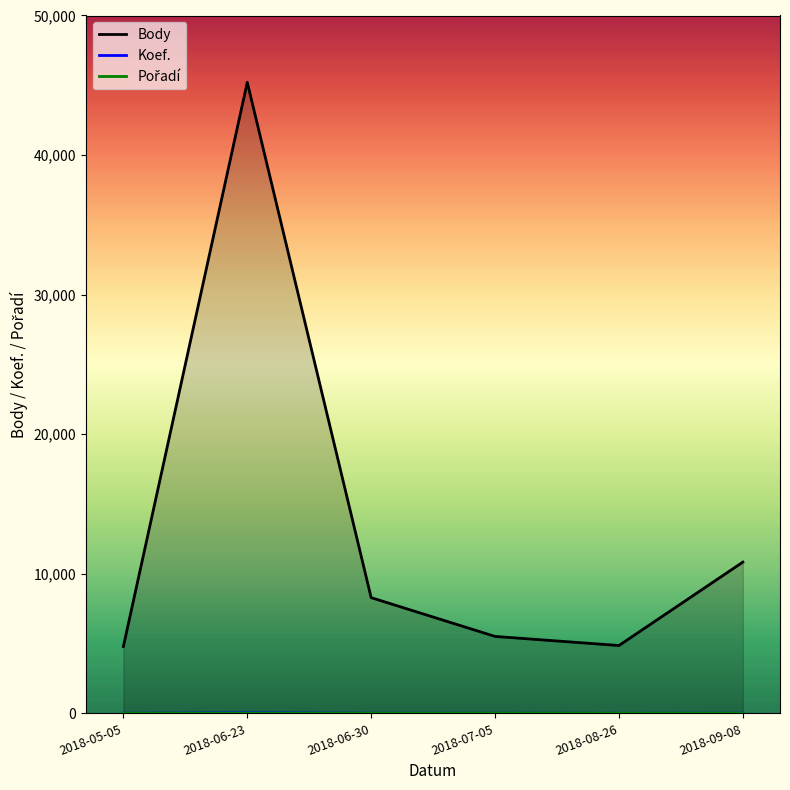

What is the difference between the highest and lowest values at 2018-06-30?

8281